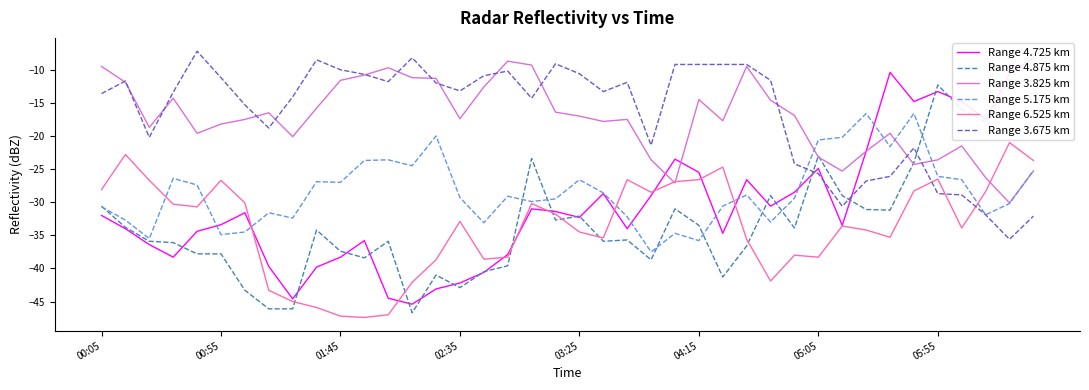

After their last crossing, which series has the higher values: Range 6.525 km or Range 3.675 km?

Range 6.525 km